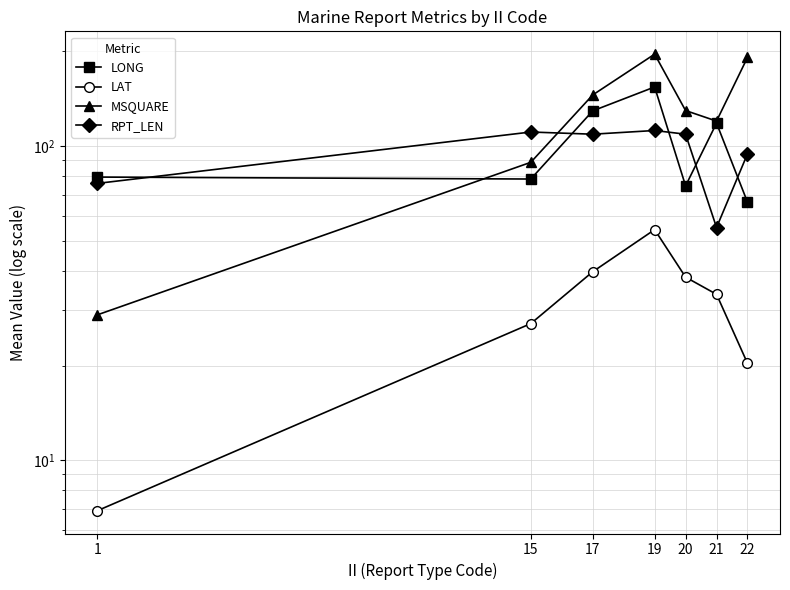

The value of LONG at 17 is 59.6. True or false?

False